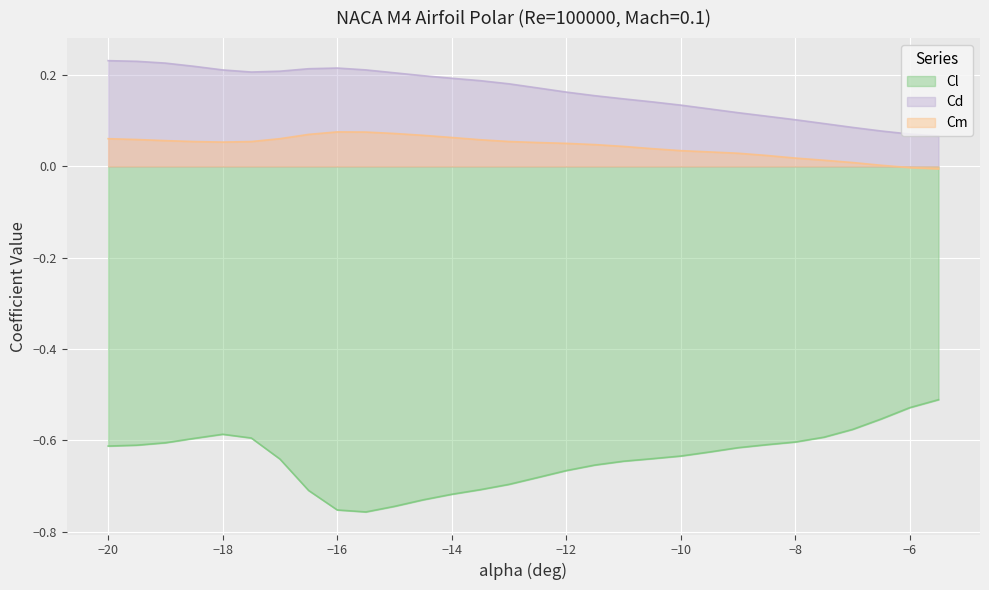

At −12, list the series in order from largest to smallest.

Cd, Cm, Cl